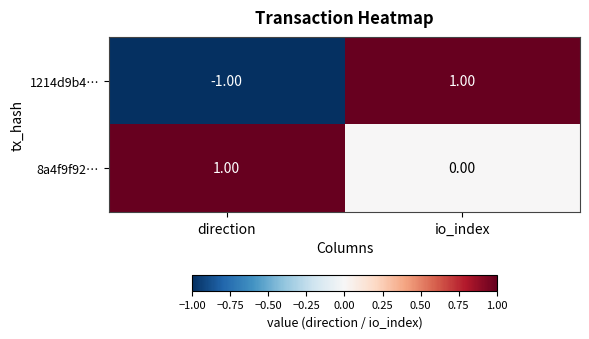

Is the value of 1214d9b4… at io_index greater than the value of 8a4f9f92… at io_index?

Yes